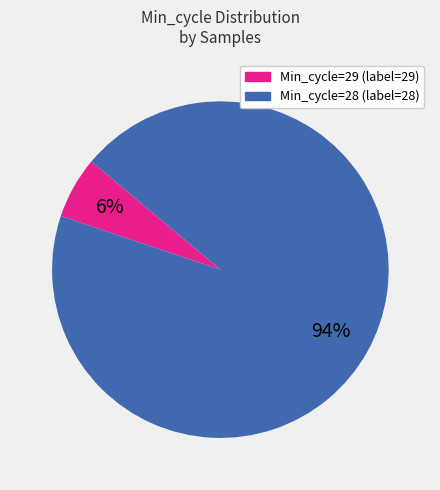

To the nearest percent, what is the difference between the largest and smallest slice percentages?

88%